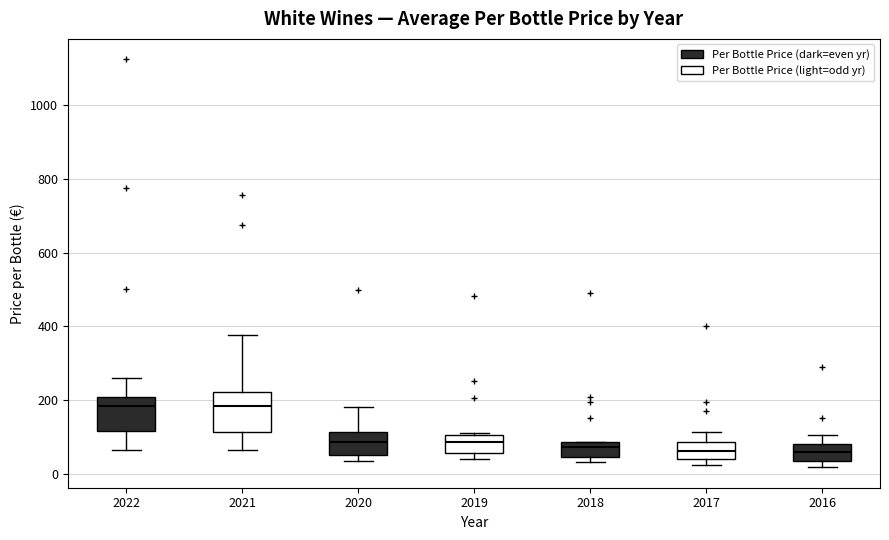

Reading left to right, transcribe this box plot: for each box, give where its median line is, the range the box spans, and where its two whiskers end, as read against the y-axis. The values are not printed on the chart, so give them approximately, as read against the axis.

2022: median 180, box 120 to 200, whiskers 60 to 260
2021: median 180, box 120 to 220, whiskers 60 to 380
2020: median 80, box 40 to 120, whiskers 40 (just below the box's lower edge) to 180
2019: median 80, box 60 to 100, whiskers 40 to 120
2018: median 80 (just below the box's upper edge), box 40 to 80, whiskers 40 (just below the box's lower edge) to 80
2017: median 60, box 40 to 80, whiskers 20 to 120
2016: median 60, box 40 to 80, whiskers 20 to 100